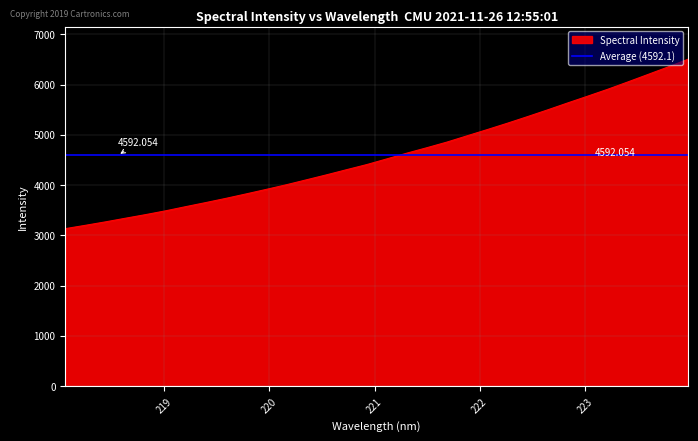

Reading right to left, transcribe all the data shown in this chart.

6503.7	6349.5	6200.3	6052.2	5906.7	5769.4	5634.1	5496.4	5362.2	5231.3	5105.0	4981.8	4857.3	4745.2	4636.7	4522.2	4408.9	4307.7	4205.2	4106.1	4007.9	3915.6	3825.6	3737.7	3654.0	3572.8	3489.8	3413.7	3342.2	3269.4	3200.7	3134.3